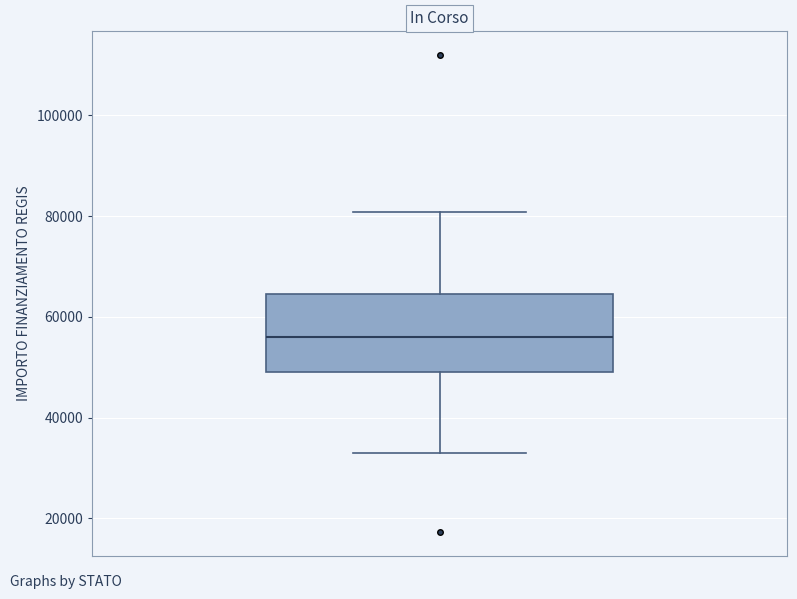

Transcribe this box plot: give where the median line is, the range the box spans, and where the two whiskers end, as read against the y-axis. The values are not printed on the chart, so give them approximately, as read against the axis.

median 56000, box 50000 to 64000, whiskers 32000 to 80000